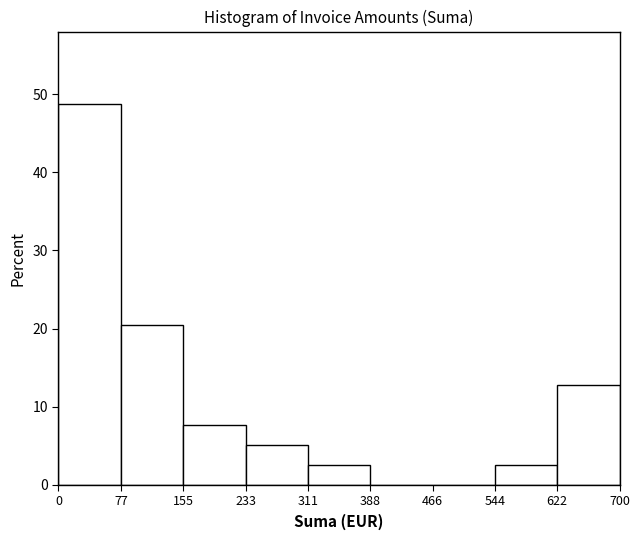

Over which range of the x-axis is the bar tallest?

0 to 77